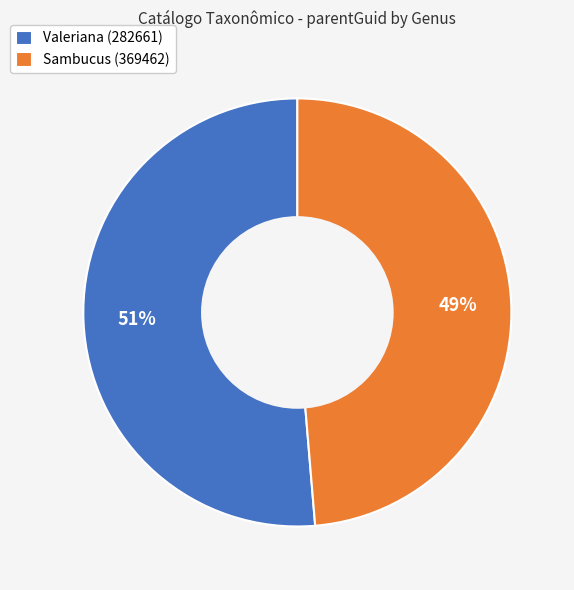

True or false: Valeriana (282661) accounts for 42% of the total.

False